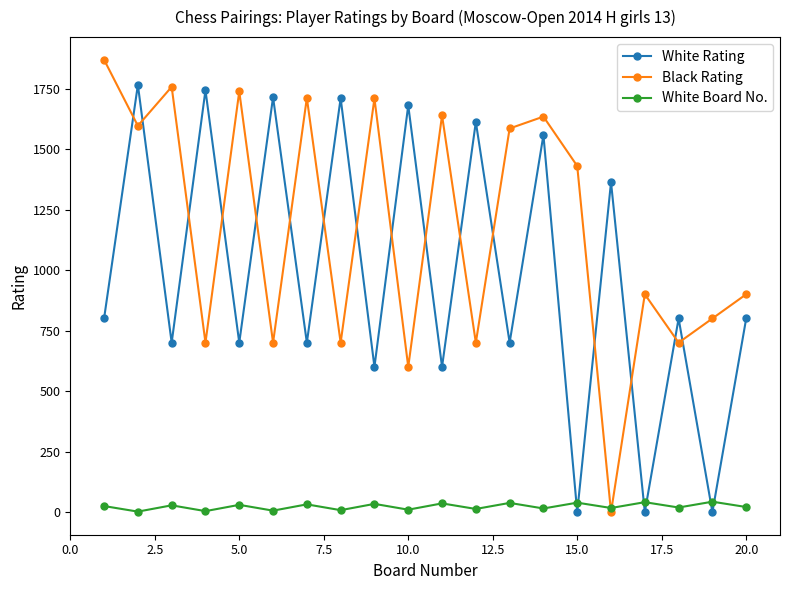

Does the chart display data point markers on the line(s)?

Yes